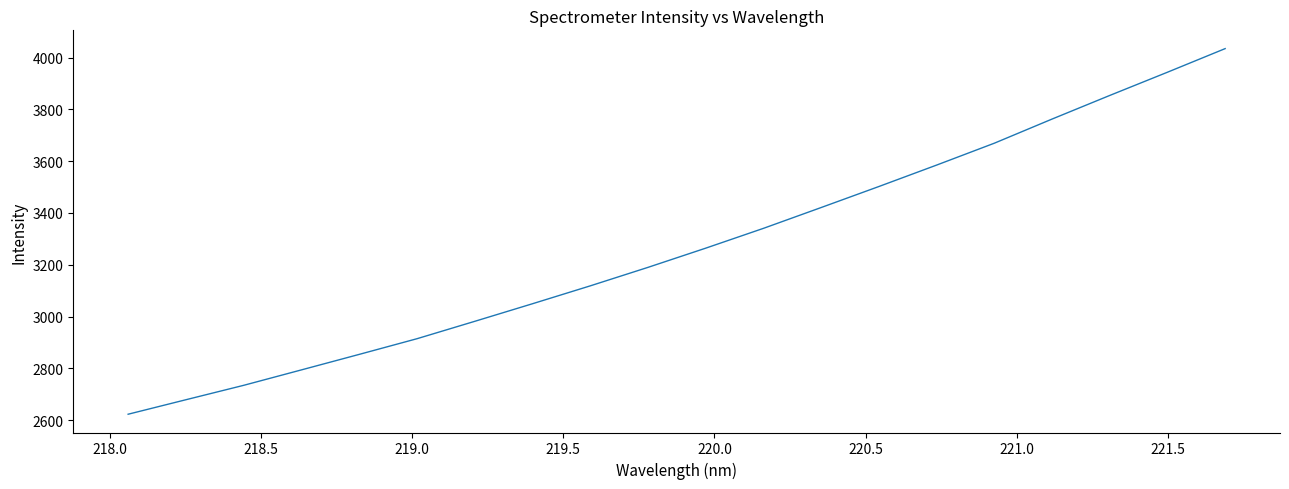

What is the difference between the maximum and minimum values?

1411.5